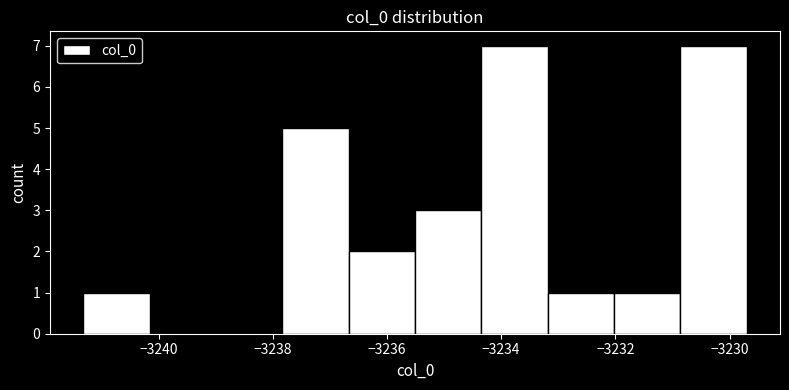

Reading left to right, transcribe this chart: for each bar, give the range it covers on the x-axis and its height. Neither the bar edges nor the heights are printed on the chart, so give them approximately, as read against the axes.

-3241.4 to -3240.2: 1
-3240.2 to -3239.0: 0
-3239.0 to -3237.8: 0
-3237.8 to -3236.6: 5
-3236.6 to -3235.6: 2
-3235.6 to -3234.4: 3
-3234.4 to -3233.2: 7
-3233.2 to -3232.0: 1
-3232.0 to -3230.8: 1
-3230.8 to -3229.6: 7